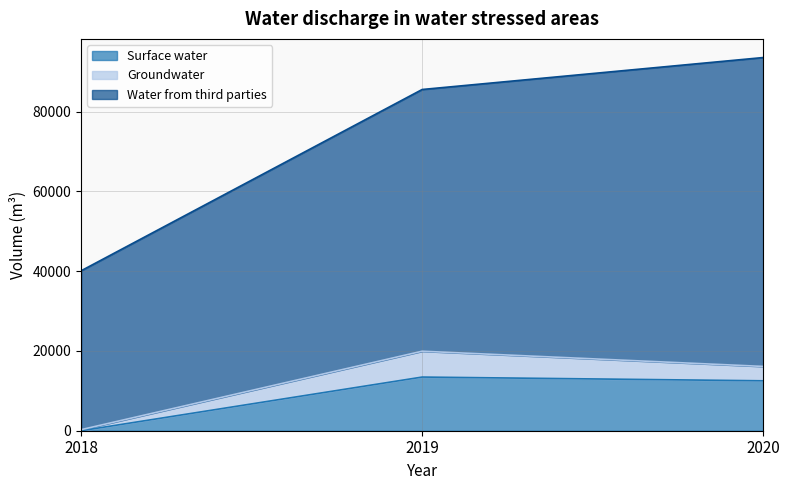

Between 2018 and 2019, which series saw the biggest shift?

Water from third parties